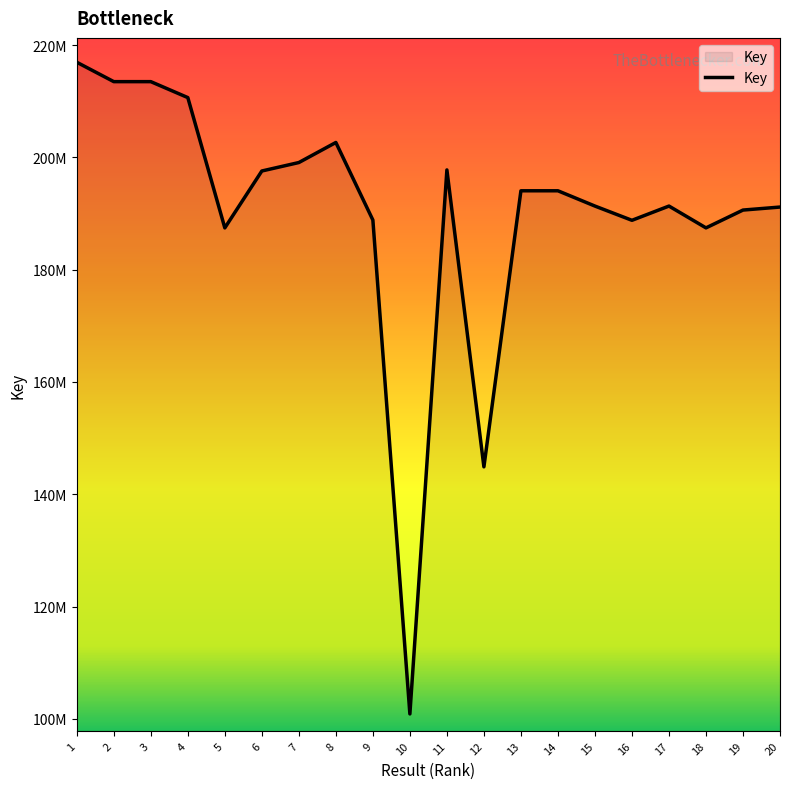

Does the chart display data point markers on the line(s)?

No